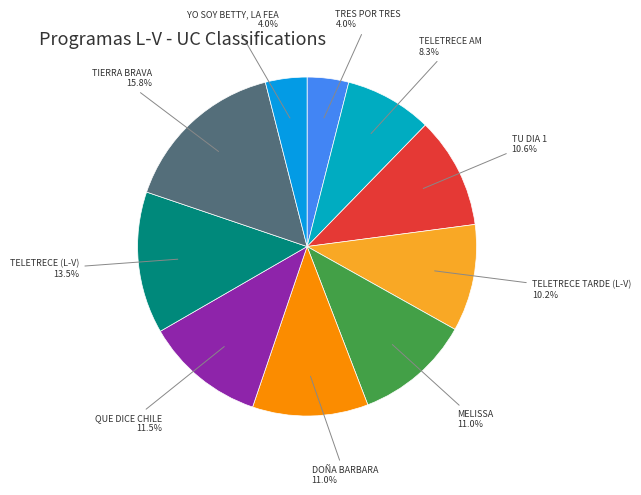

To the nearest percent, what is the difference between the TRES POR TRES and TELETRECE AM slice percentages?

4%